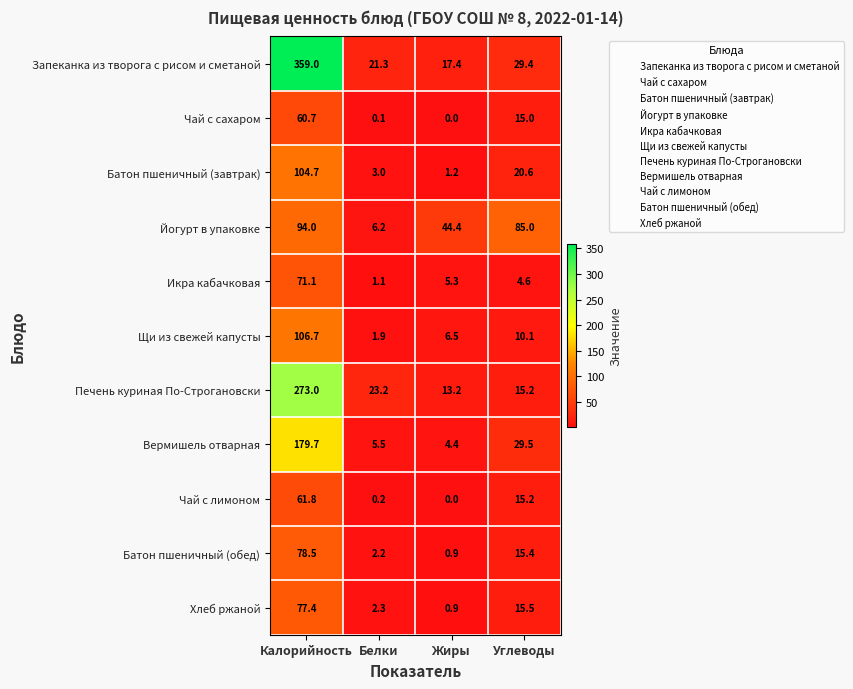

What is the sum of all Батон пшеничный (завтрак) values?

129.5